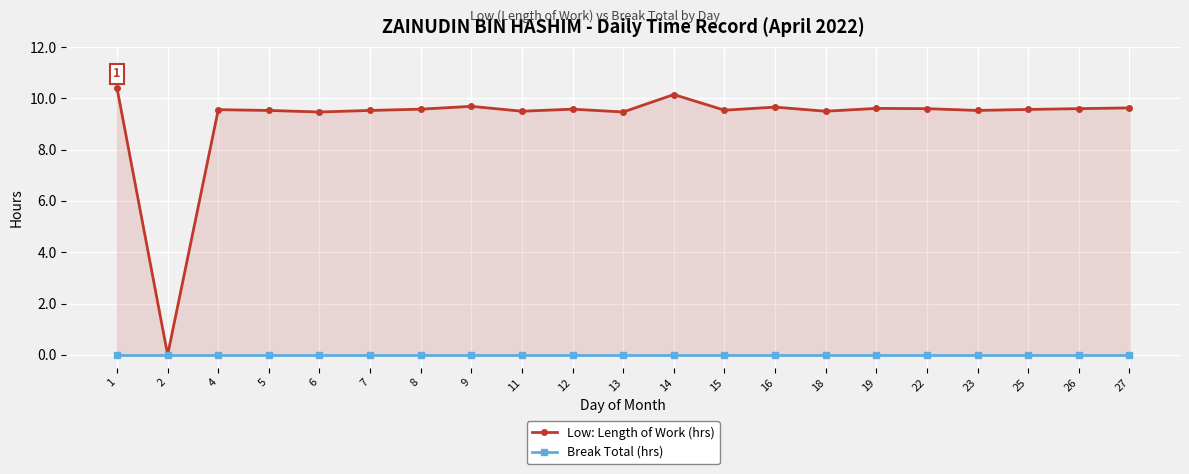

List the series in order of their overall mean, highest first.

Low: Length of Work (hrs), Break Total (hrs)